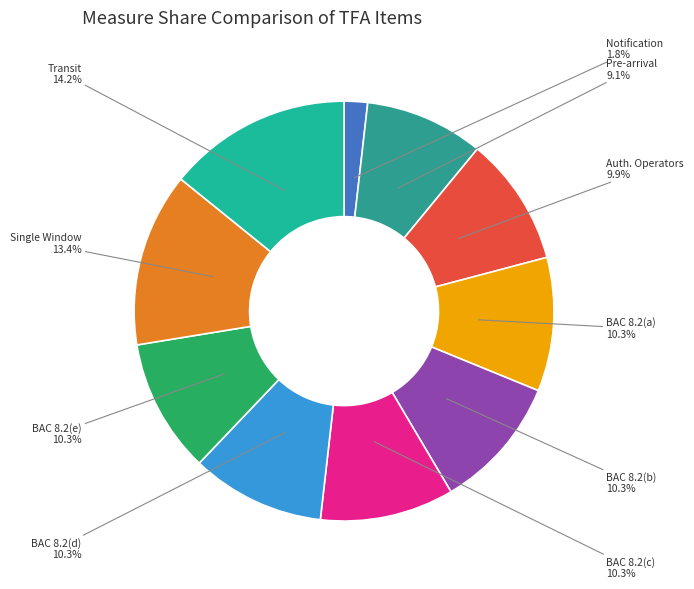

Which category has the biggest portion of the pie?

Transit